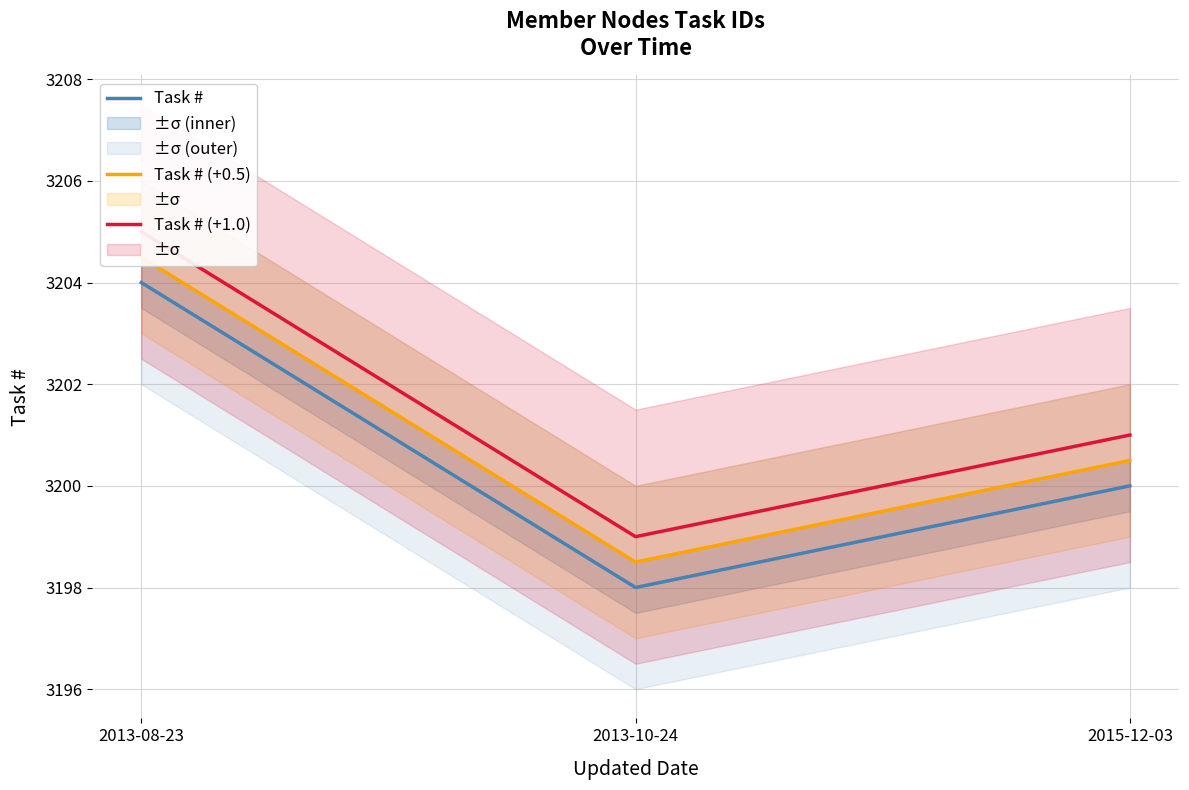

Reading left to right, extract all data points from this chart.

Task #: 3204.0	3198.0	3200.0
Task # (+0.5): 3204.5	3198.5	3200.5
Task # (+1.0): 3205.0	3199.0	3201.0